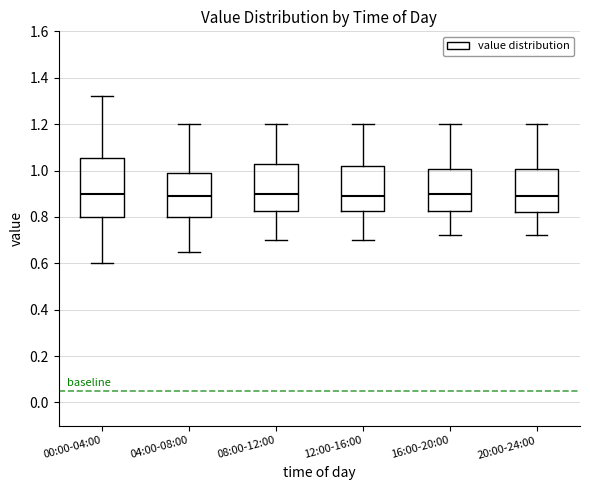

Reading left to right, transcribe this box plot: for each box, give where its median line is, the range the box spans, and where its two whiskers end, as read against the y-axis. The values are not printed on the chart, so give them approximately, as read against the axis.

00:00-04:00: median 0.90, box 0.80 to 1.06, whiskers 0.60 to 1.32
04:00-08:00: median 0.90, box 0.80 to 1.00, whiskers 0.66 to 1.20
08:00-12:00: median 0.90, box 0.82 to 1.02, whiskers 0.70 to 1.20
12:00-16:00: median 0.90, box 0.82 to 1.02, whiskers 0.70 to 1.20
16:00-20:00: median 0.90, box 0.82 to 1.00, whiskers 0.72 to 1.20
20:00-24:00: median 0.90, box 0.82 to 1.00, whiskers 0.72 to 1.20